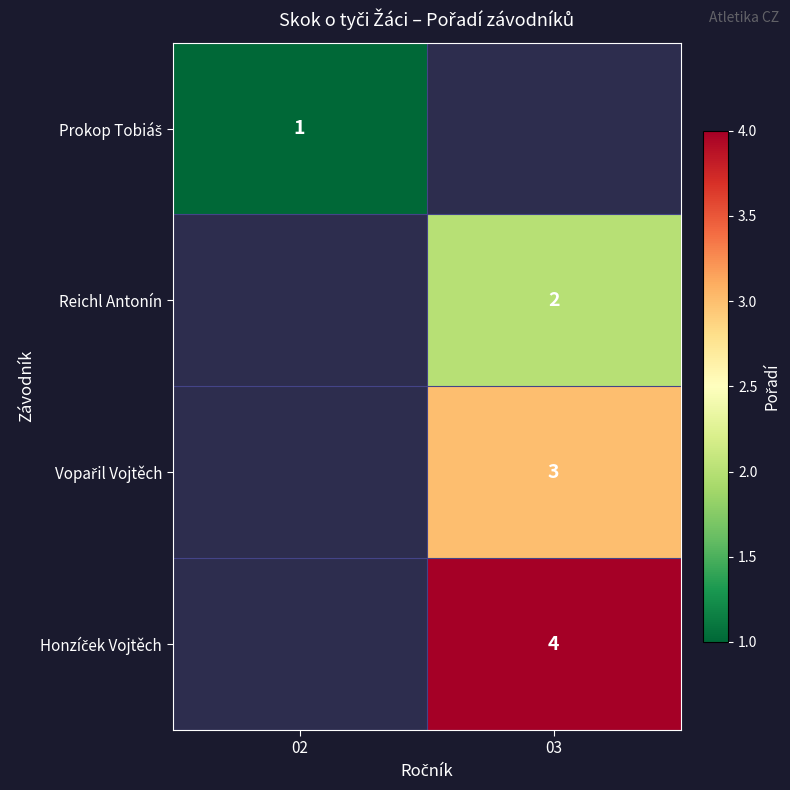

List the series in order of their peak value, lowest first.

Prokop Tobiáš, Reichl Antonín, Vopařil Vojtěch, Honzíček Vojtěch